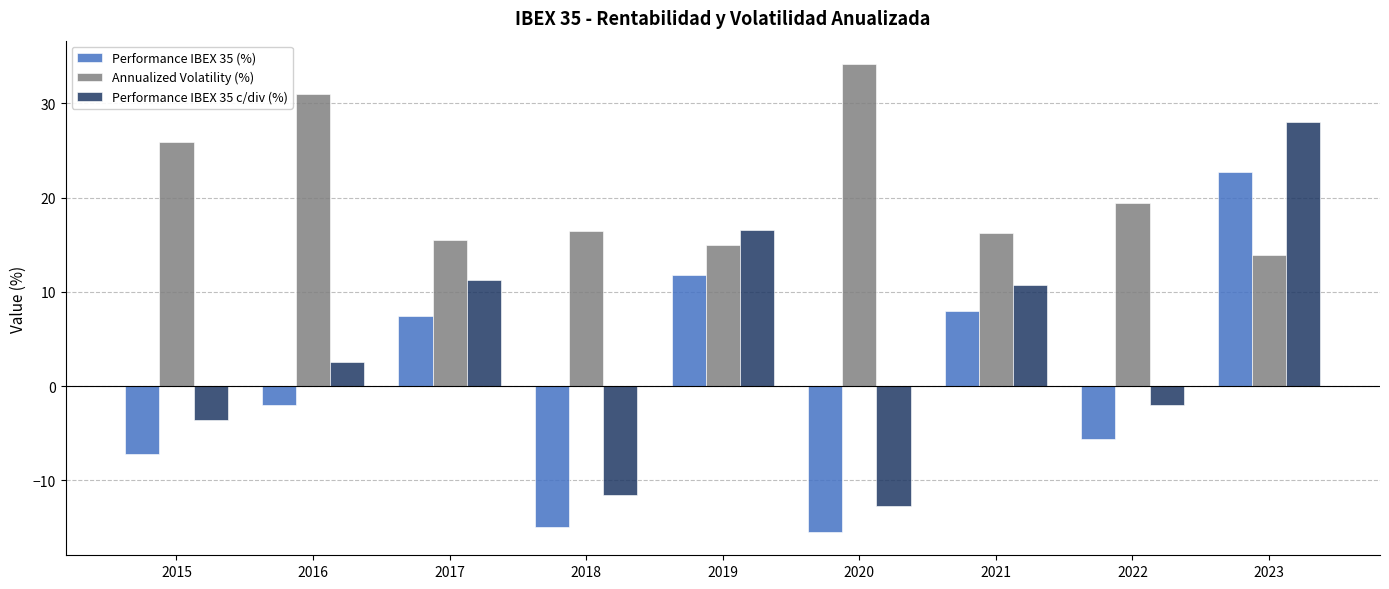

What is the value of the Annualized Volatility (%) bar at the 2nd from the left?

31.0